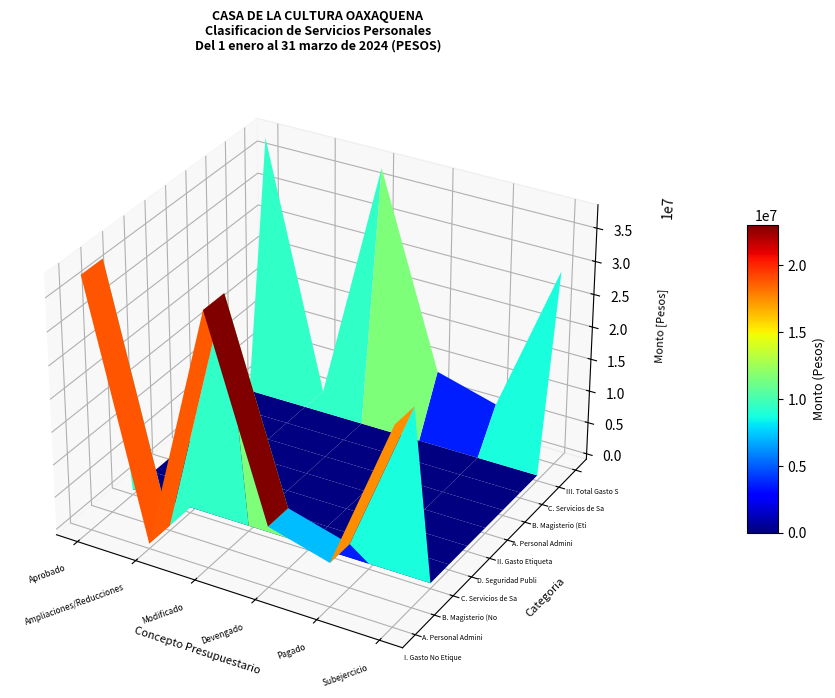

What is the highest value of the I. Gasto No Etiquetado series?

37701460